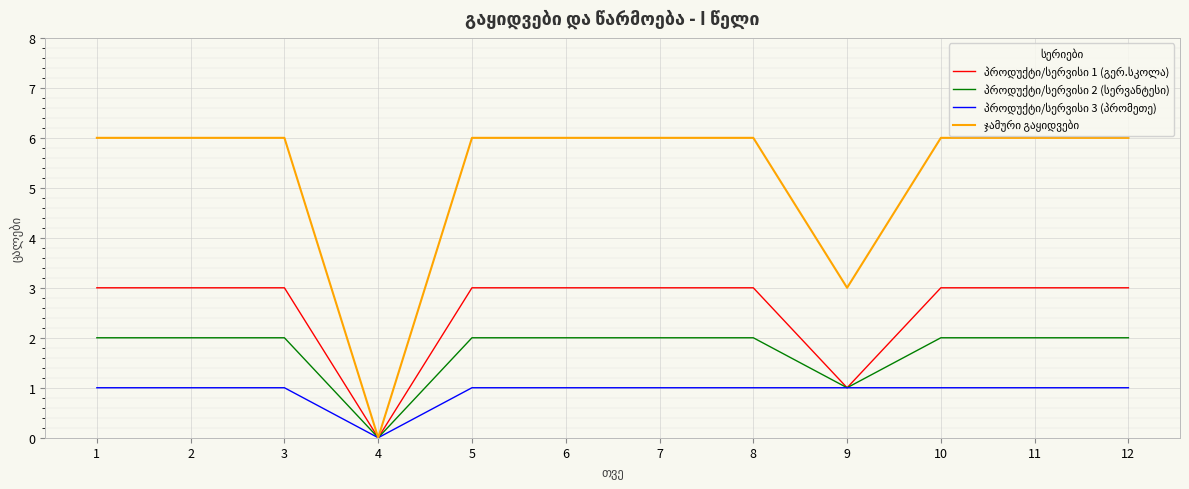

Which category has the lowest value across all series?

4